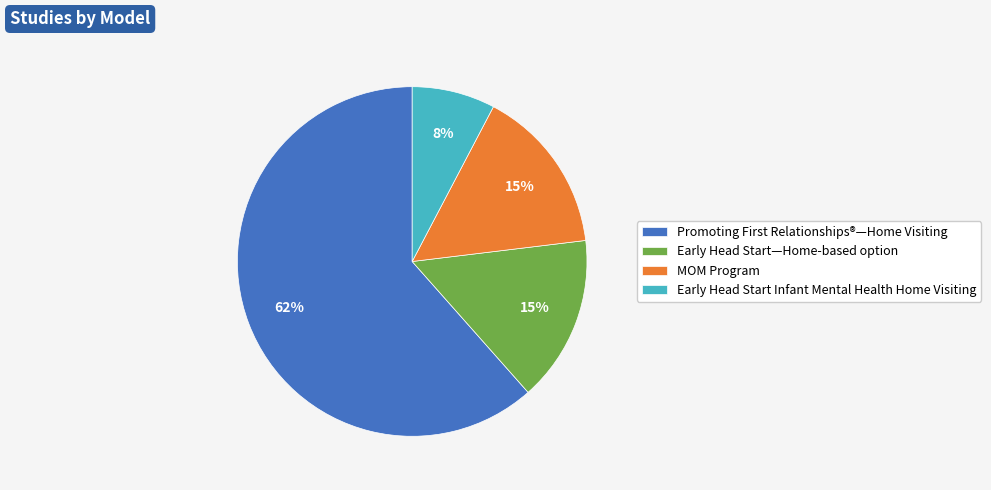

Approximately how many times larger is the value at Early Head Start—Home-based option compared to MOM Program?

1.0